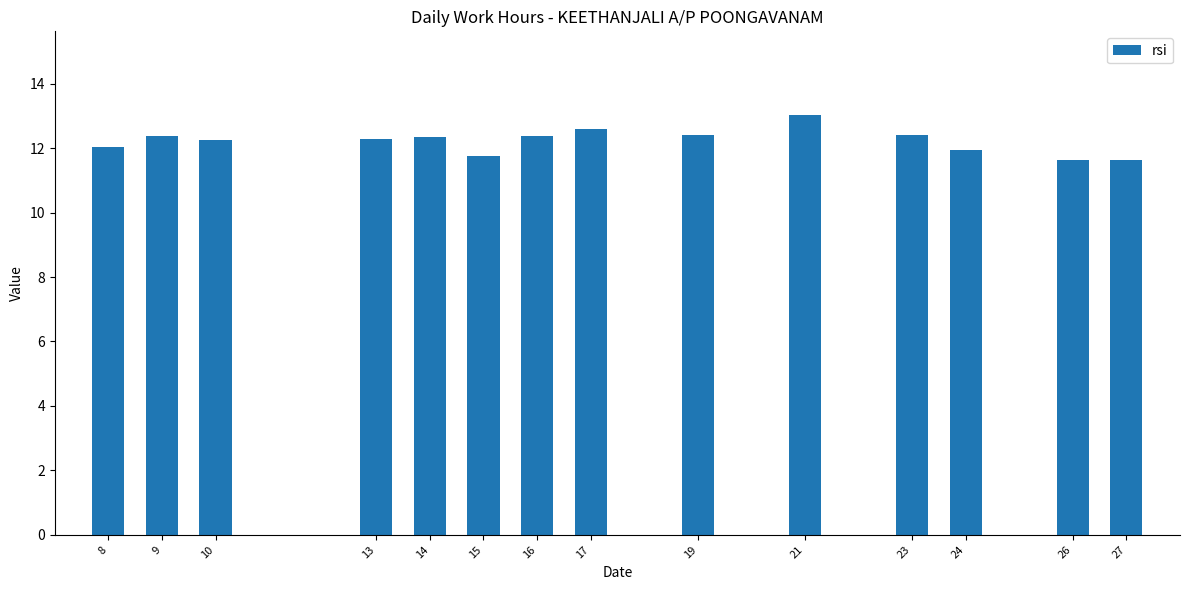

Which has a higher value, 8 or 23?

23